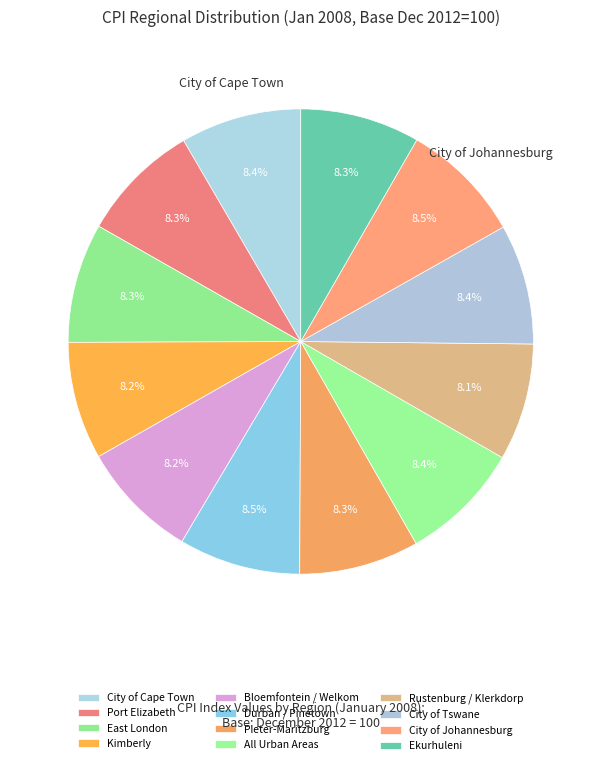

Does Kimberly account for over 50% of the chart?

No